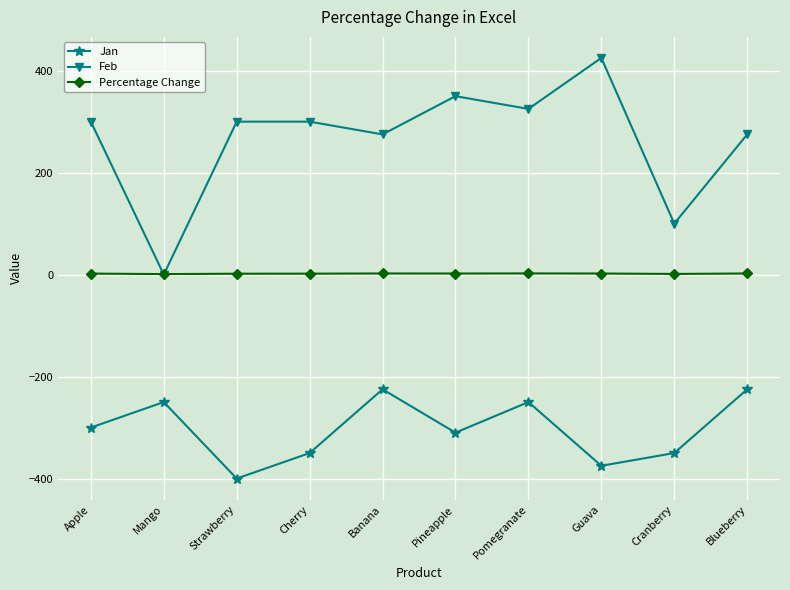

At which category does the chart reach its minimum across all series?

Strawberry